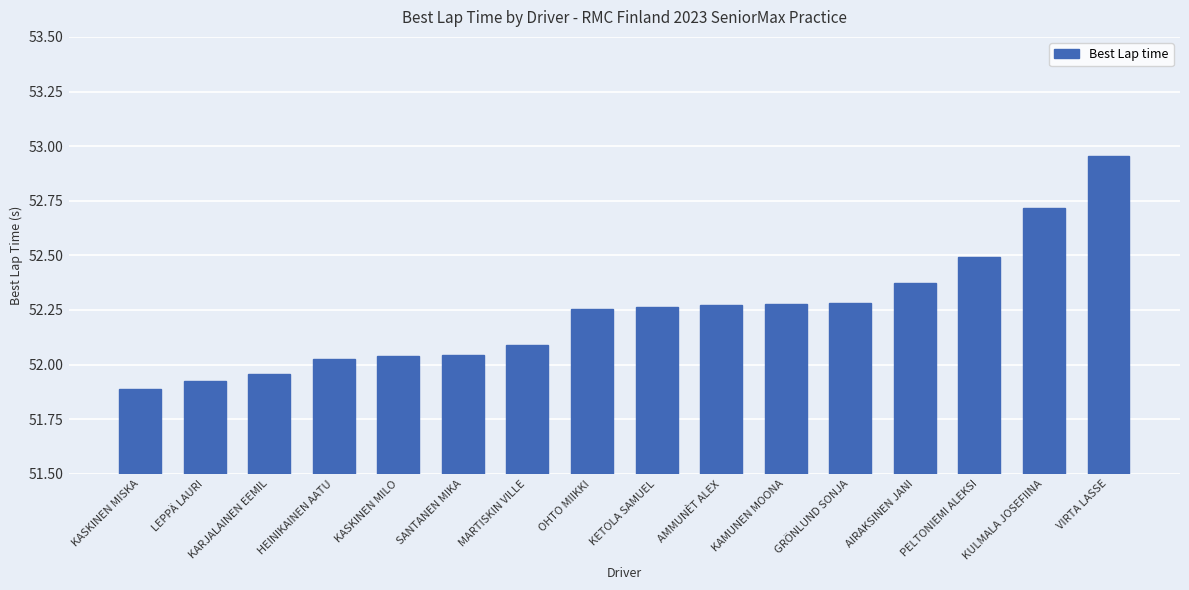

Count the number of data series in this chart.

1